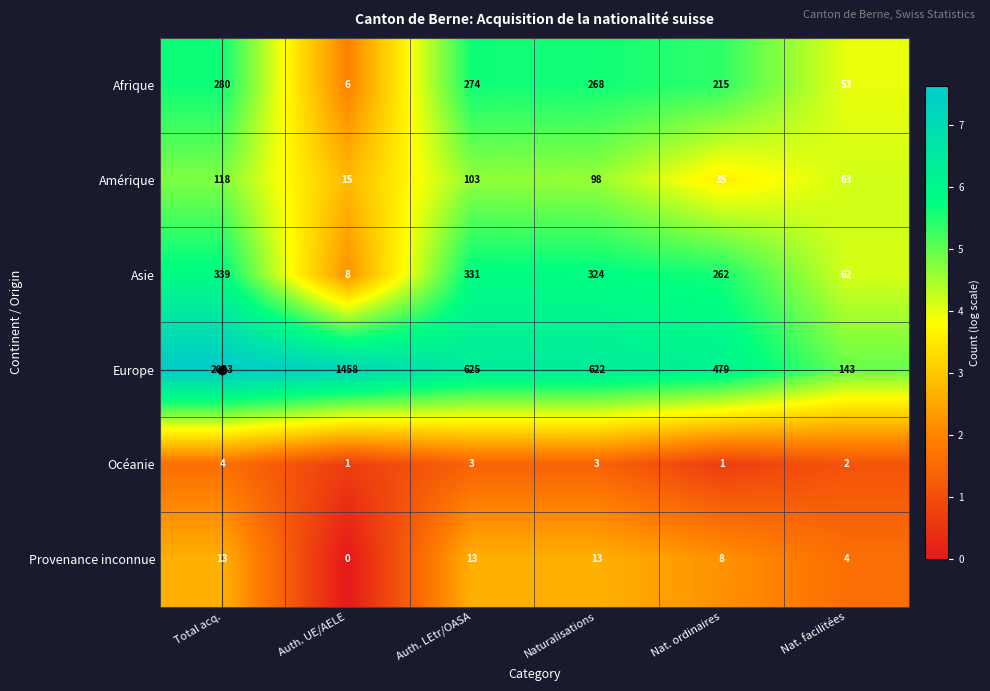

Which series changed the most between Total acq. and Auth. UE/AELE?

Europe